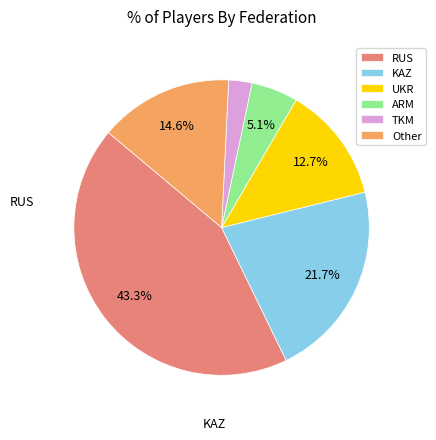

Do UKR and TKM together represent more than half of the pie?

No